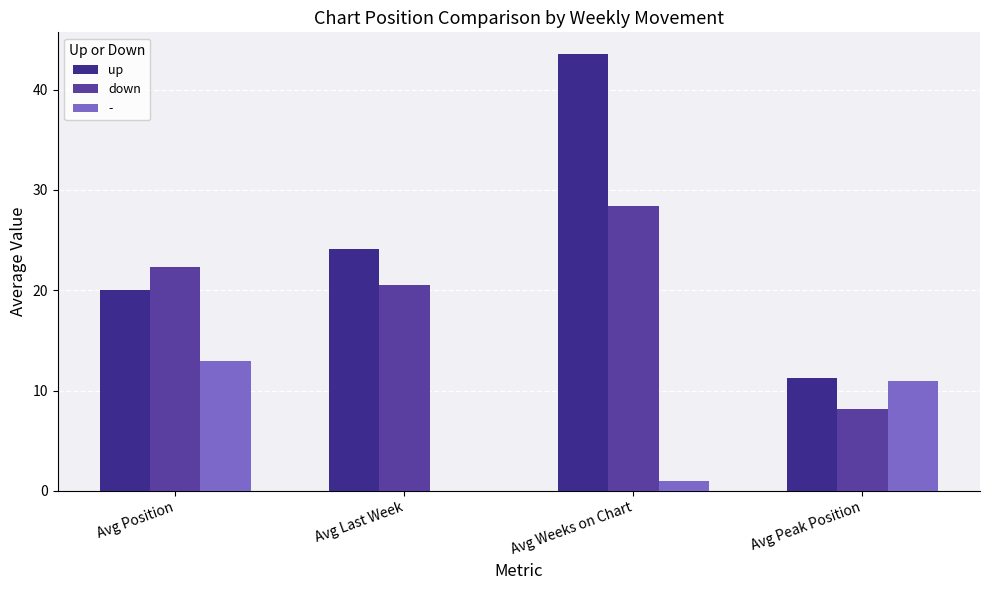

True or false: up has a value of 19.2 at Avg Peak Position.

False